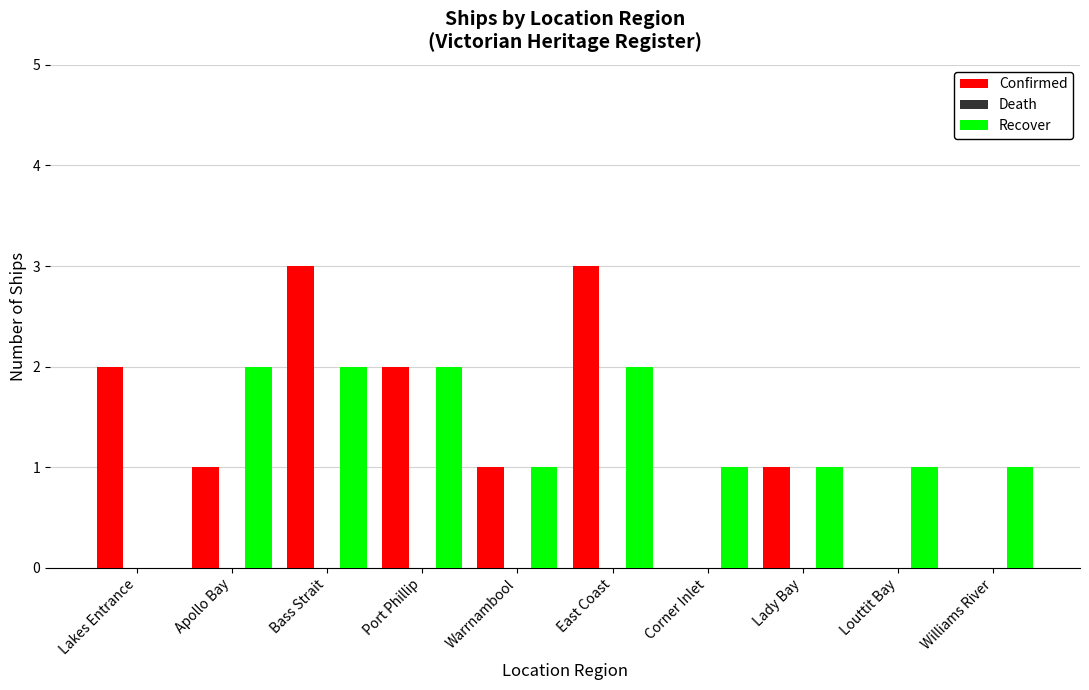

What is the maximum value shown in the chart?

3